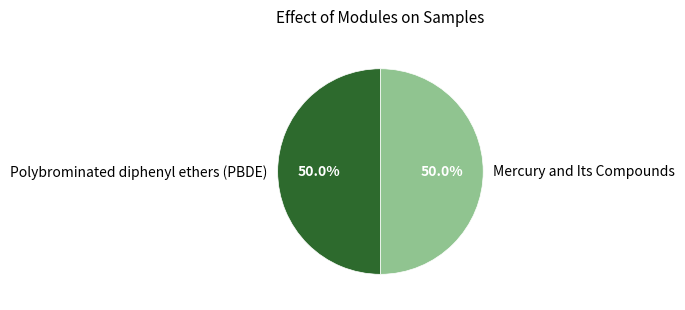

Count the number of slices in the pie.

2